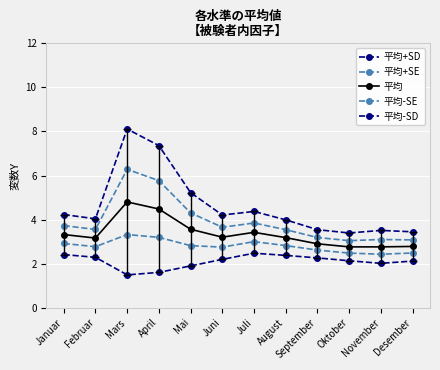

Count the number of data series in this chart.

5